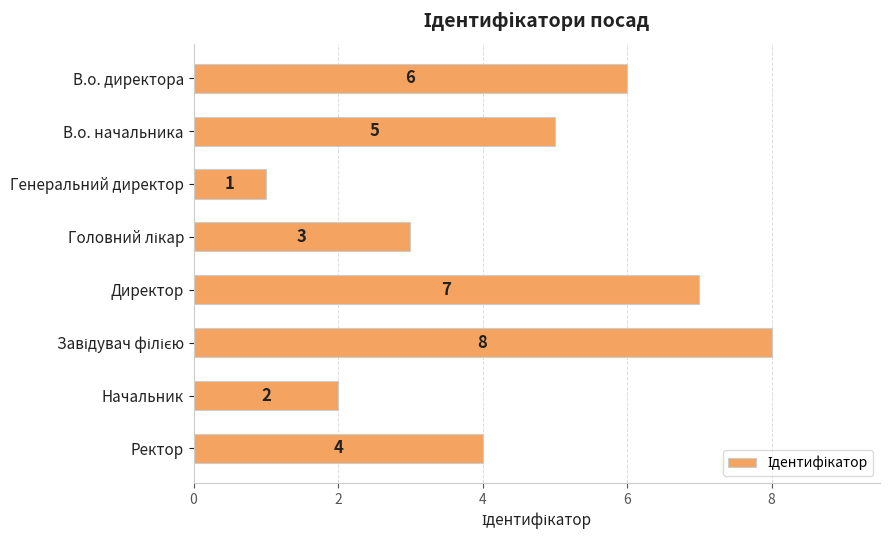

The chart shows a value of 5 at Директор. True or false?

False